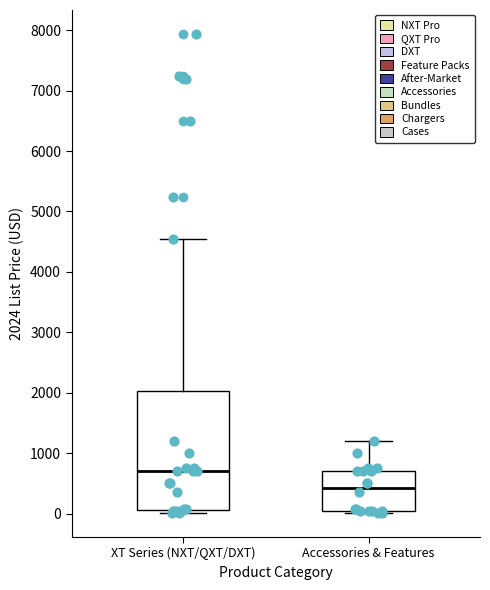

Reading left to right, transcribe this box plot: for each box, give where its median line is, the range the box spans, and where its two whiskers end, as read against the y-axis. The values are not printed on the chart, so give them approximately, as read against the axis.

XT Series (NXT/QXT/DXT): median 700, box 100 to 2000, whiskers 0 to 4500
Accessories & Features: median 400, box 0 to 700, whiskers 0 to 1200